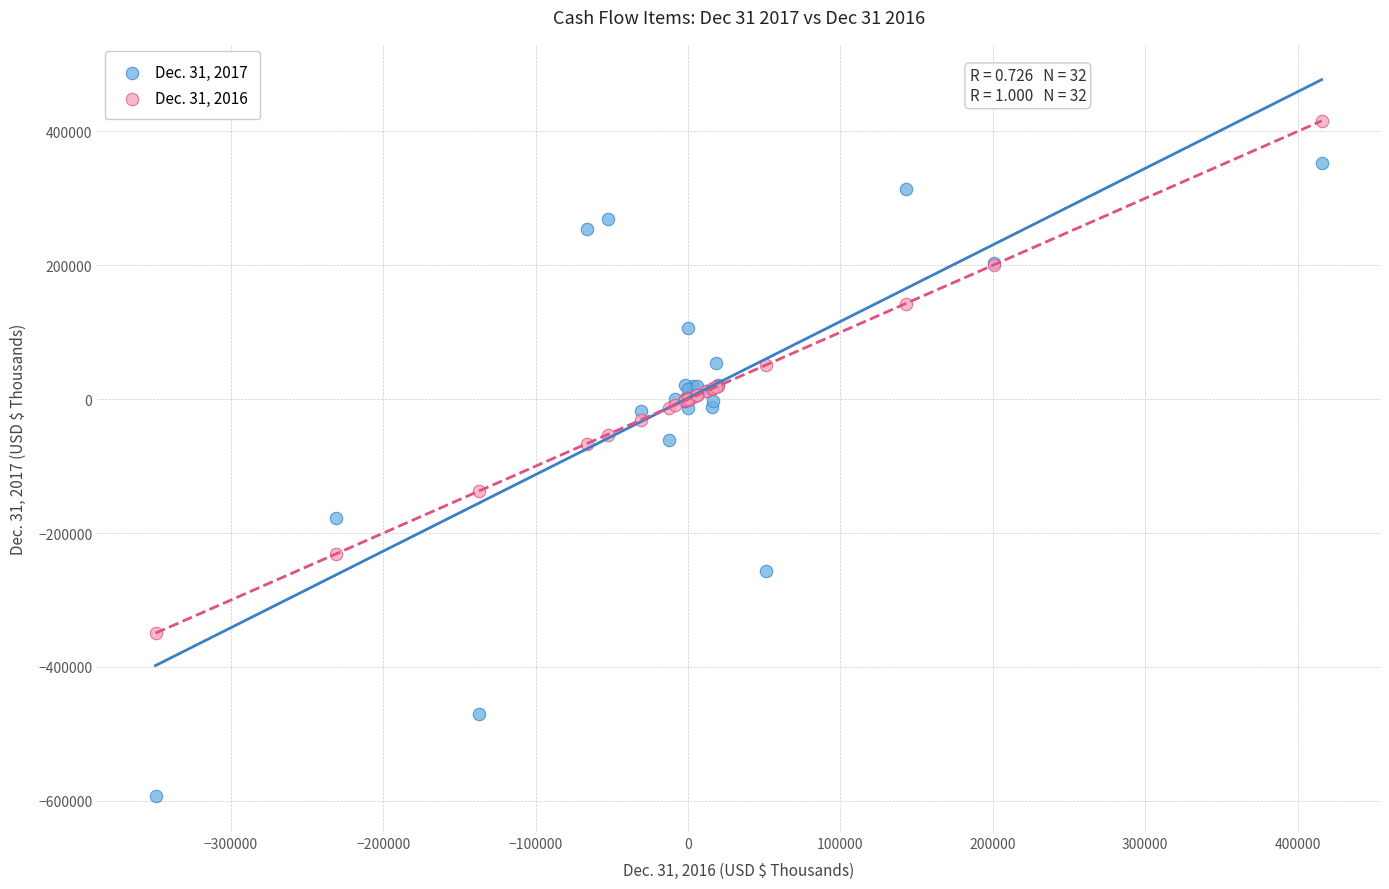

Which series contains the highest Y value?

Dec. 31, 2016